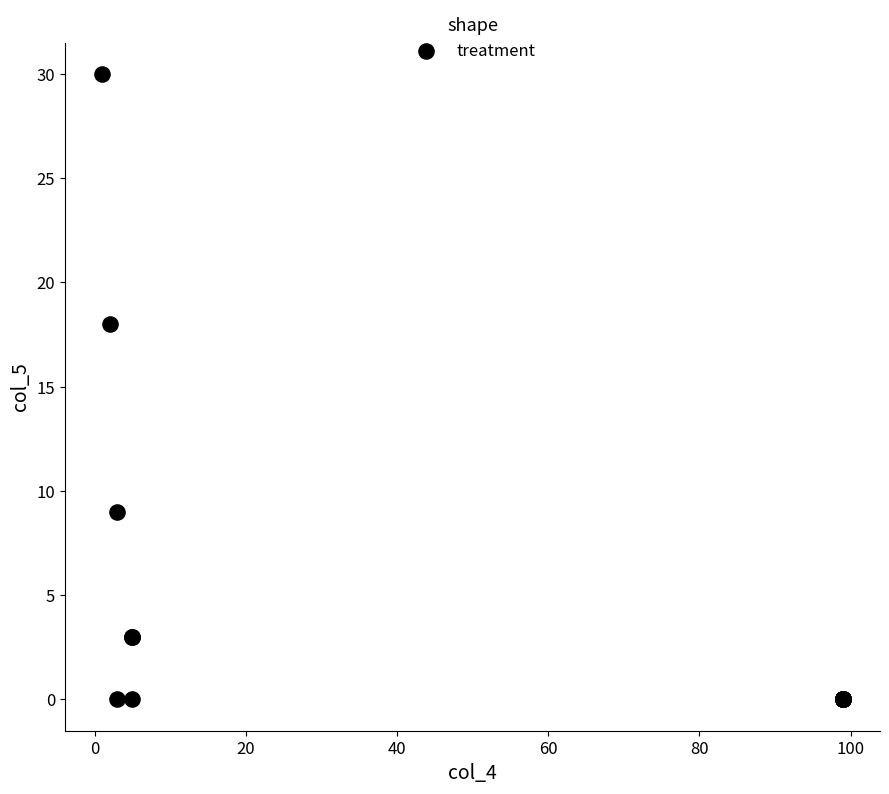

What Y value in the scatter plot is closest to 15?

18